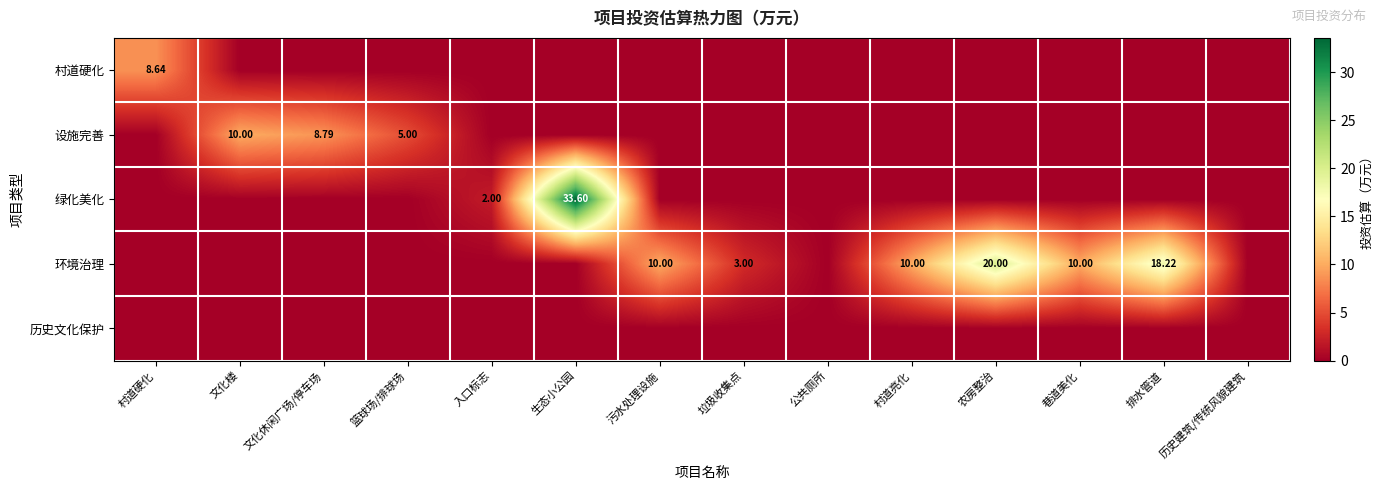

List the labels in order of 历史文化保护 value, smallest first.

村道硬化, 文化楼, 文化休闲广场/停车场, 篮球场/排球场, 入口标志, 生态小公园, 污水处理设施, 垃圾收集点, 公共厕所, 村道亮化, 农房整治, 巷道美化, 排水管道, 历史建筑/传统风貌建筑